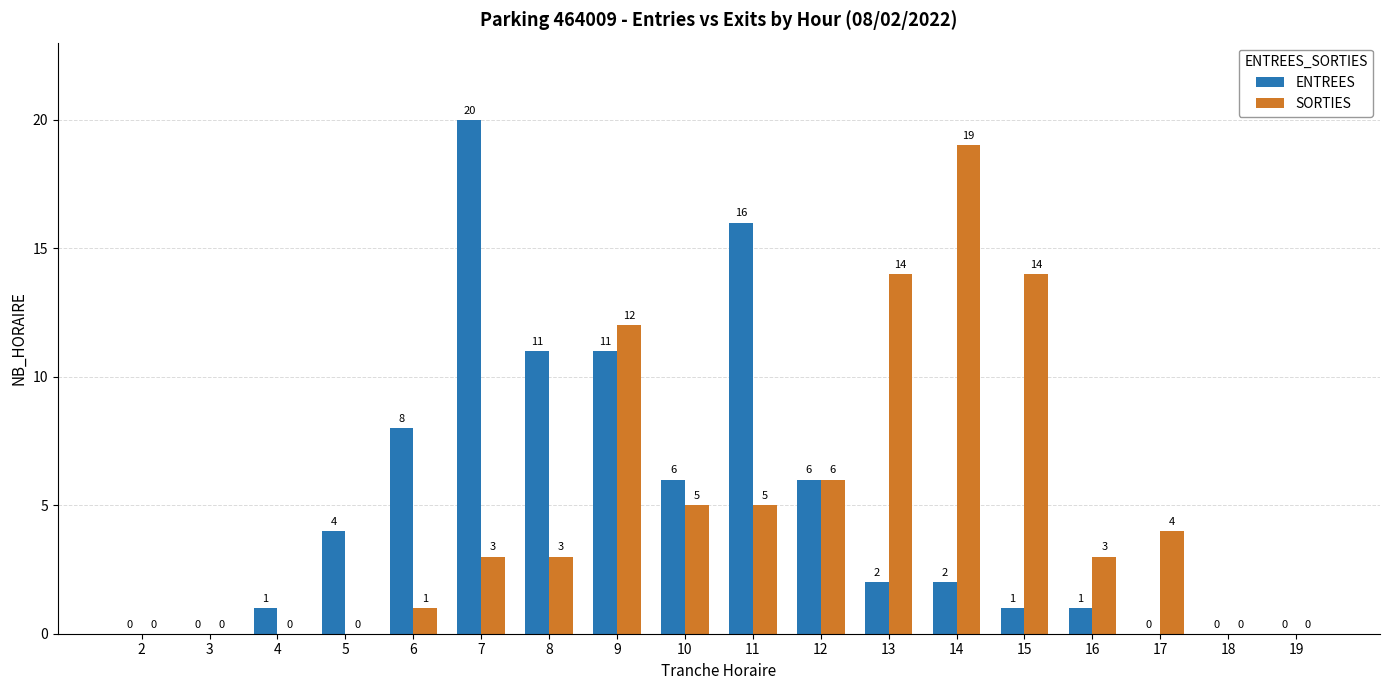

Does the chart contain stacked bars?

No